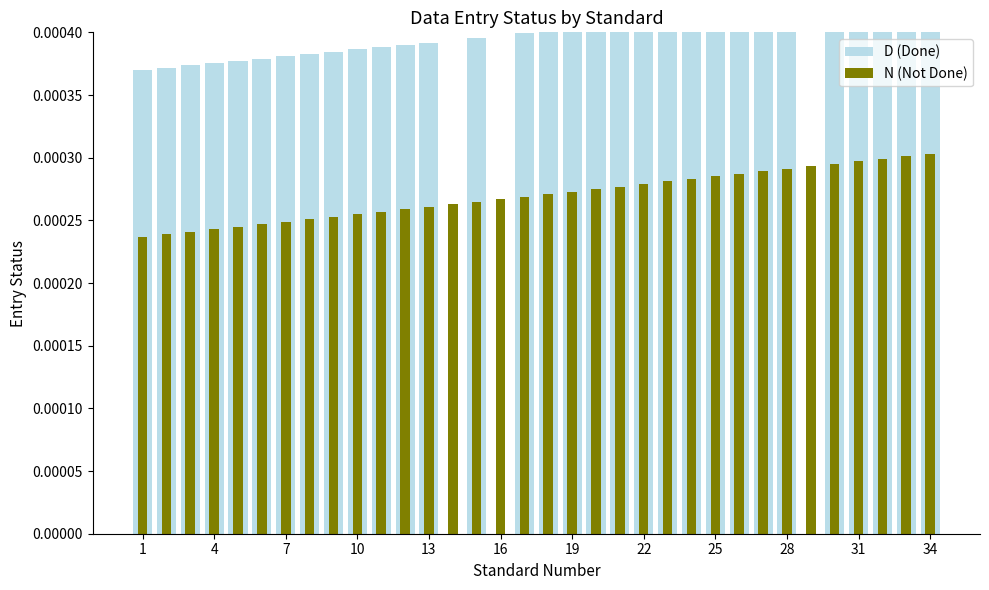

What are all the series names shown in the legend?

D (Done), N (Not Done)